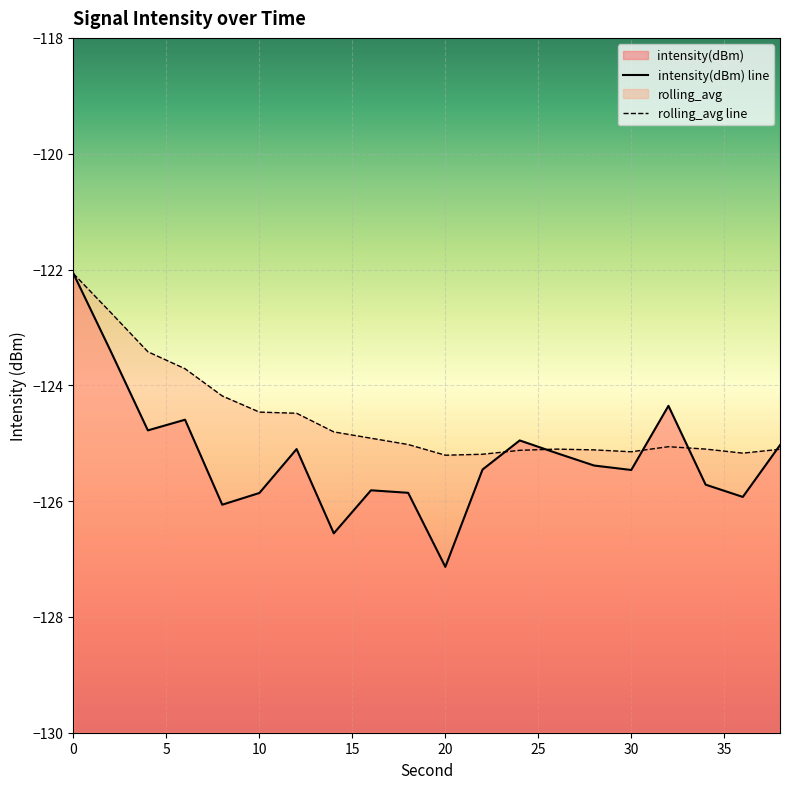

At which category does rolling_avg reach its first local peak?

26